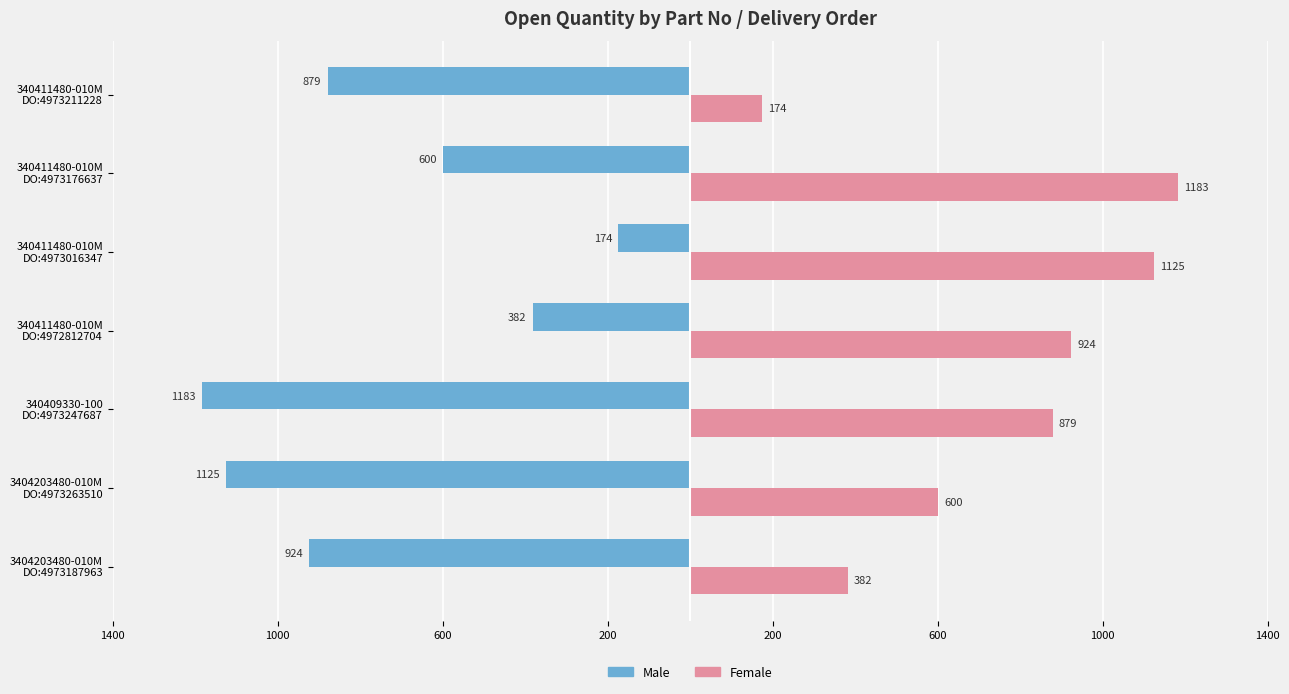

What are all the series names shown in the legend?

Male, Female